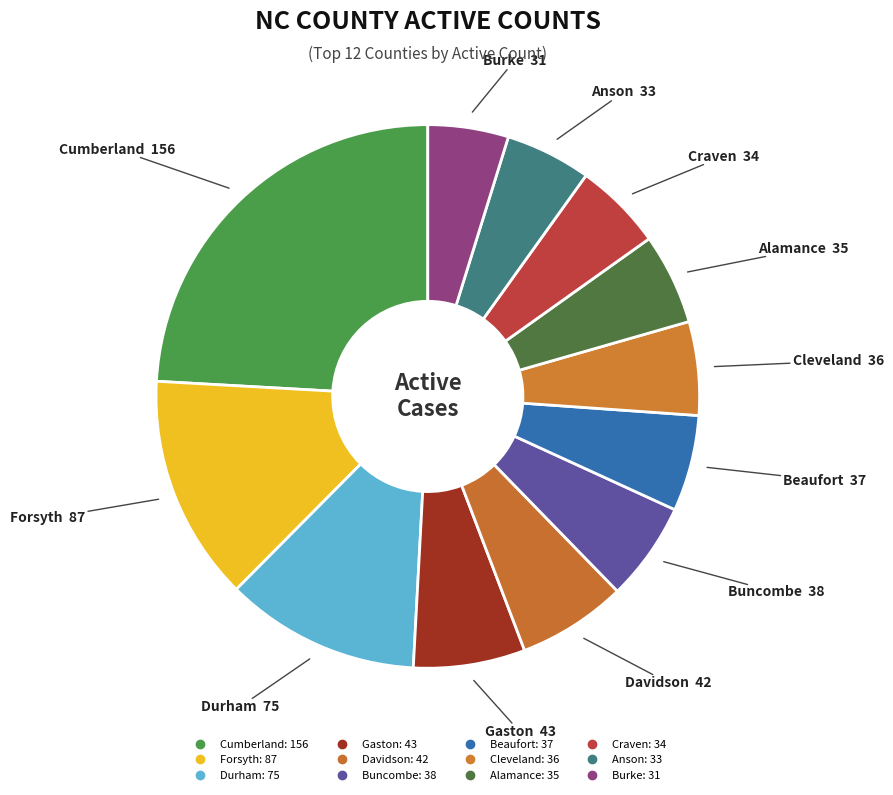

What is the total percentage of Davidson and Durham?

18.1%